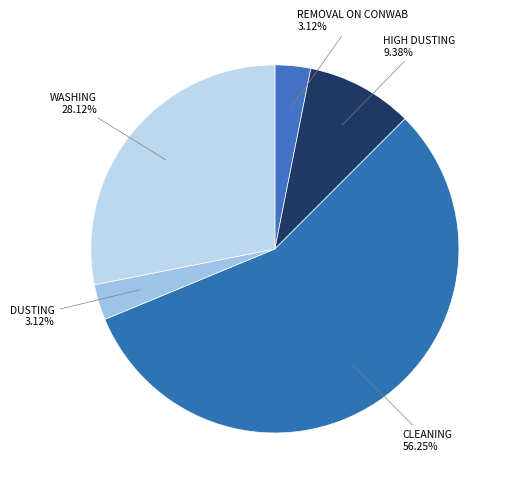

Which slice represents more than half of the pie?

CLEANING